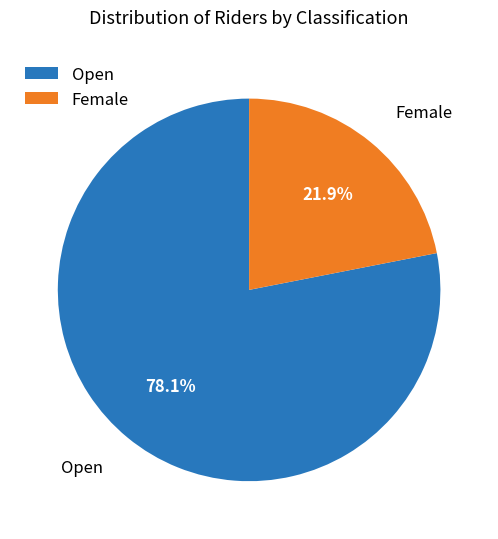

To the nearest percent, what is the difference between the largest and smallest slice percentages?

56%